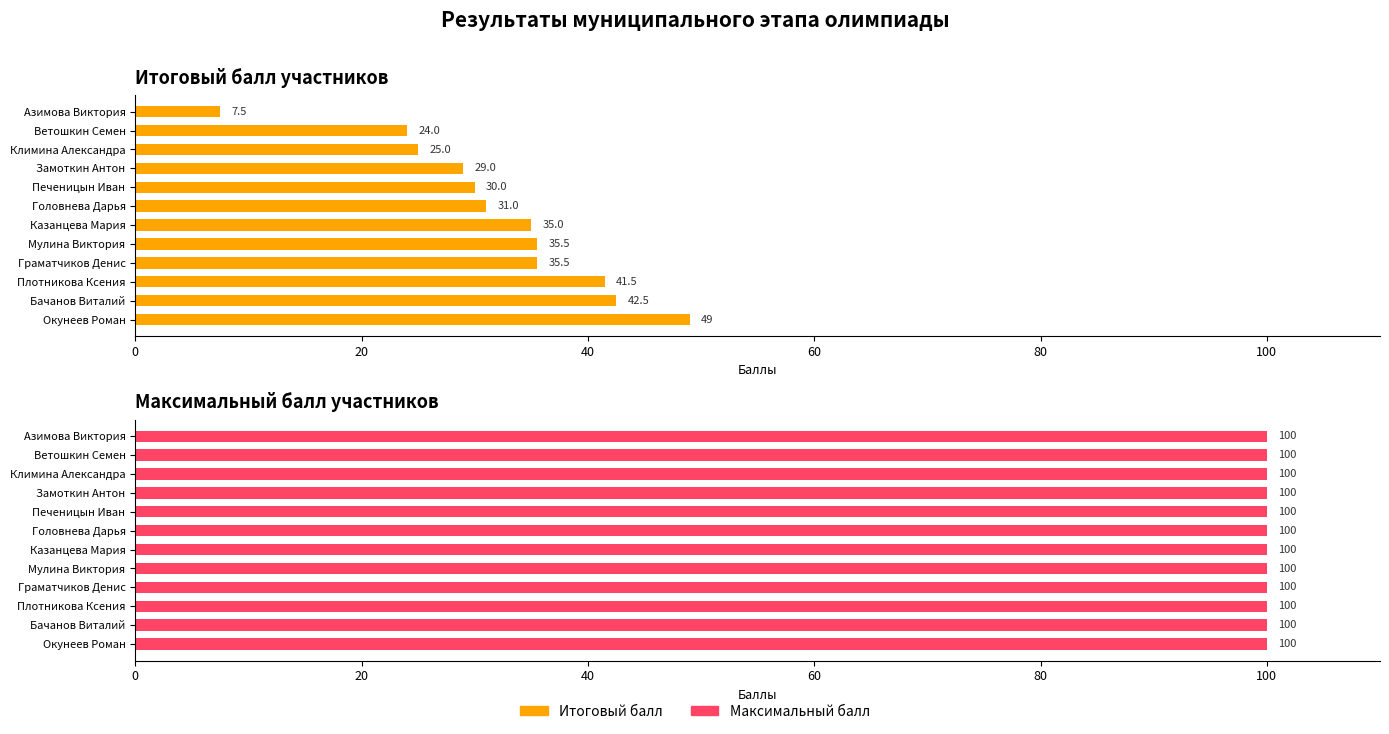

Is the value of Максимальный балл at 0 greater than the value of Итоговый балл at 120?

No